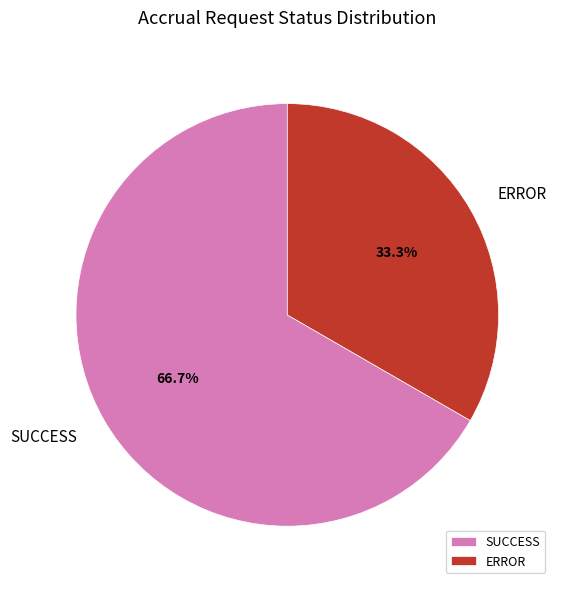

Rank the categories by value from highest to lowest.

SUCCESS, ERROR